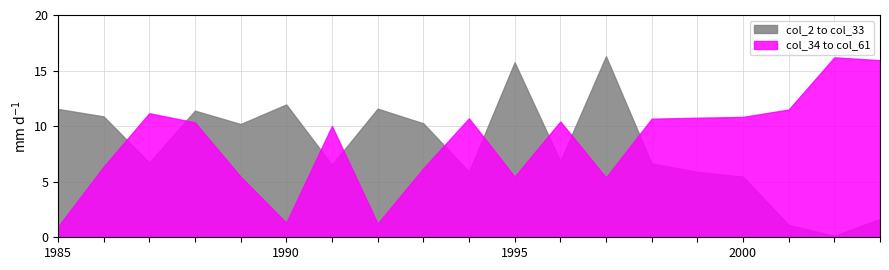

How many times do col_2 to col_33 and col_34 to col_61 cross each other?

9